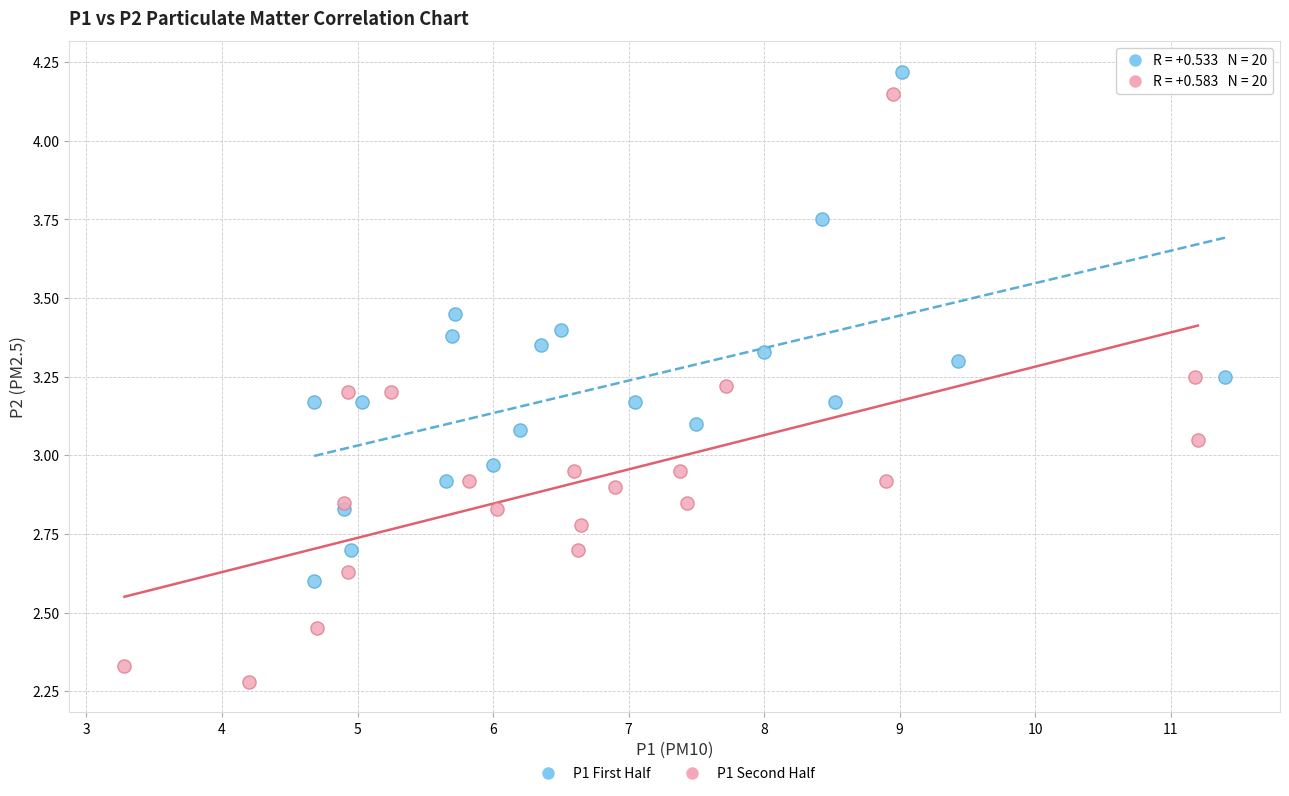

Which series contains the lowest Y value?

P1 Second Half